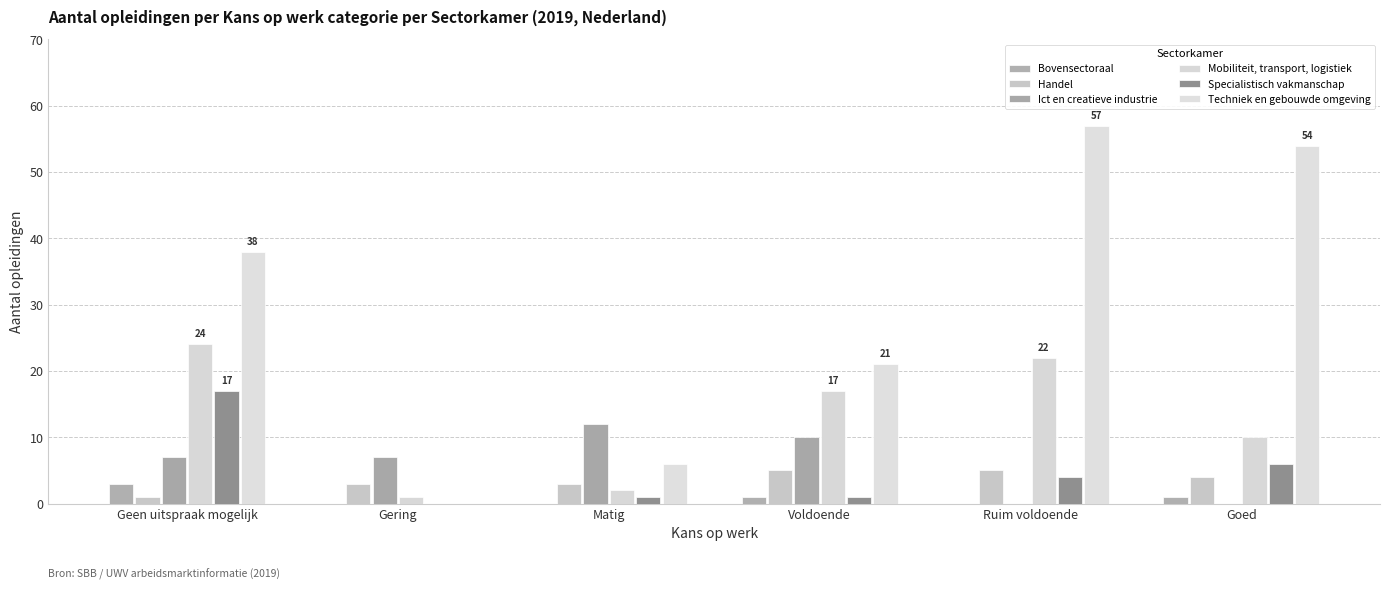

What is the label of the 5th bar from the left?

Ruim voldoende